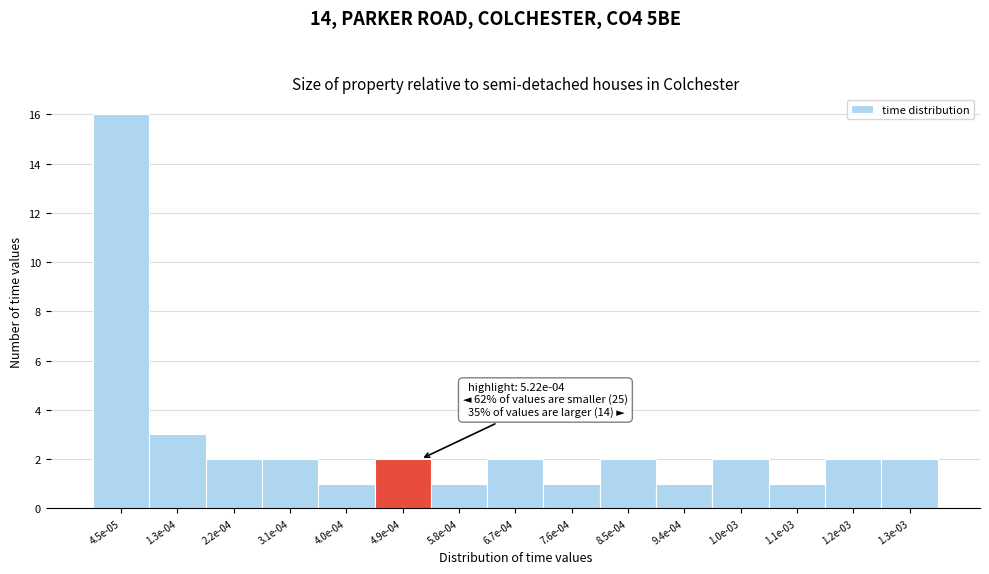

Reading left to right, transcribe all the data shown in this chart.

4.5e-05=16	1.3e-04=3	2.2e-04=2	3.1e-04=2	4.0e-04=1	4.9e-04=2	5.8e-04=1	6.7e-04=2	7.6e-04=1	8.5e-04=2	9.4e-04=1	1.0e-03=2	1.1e-03=1	1.2e-03=2	1.3e-03=2